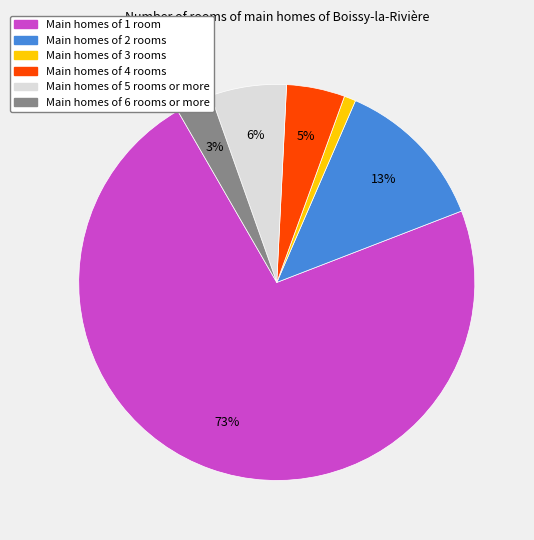

Does any single category account for the majority?

Yes